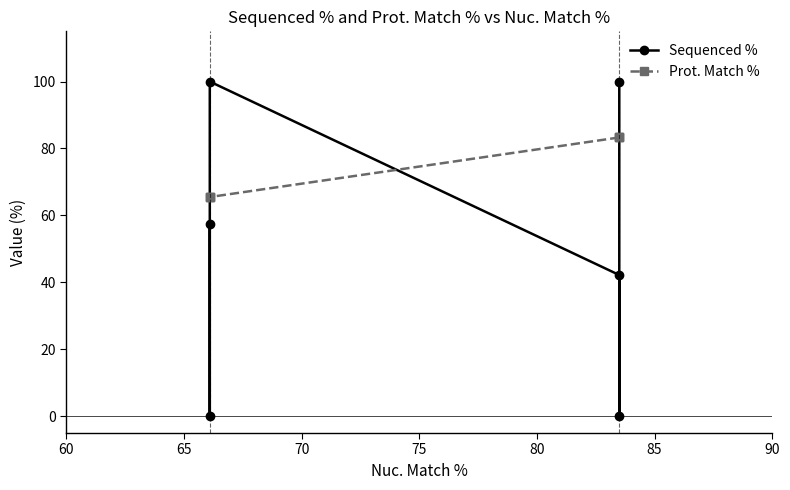

Reading left to right, extract all data points from this chart.

Sequenced %: 100.0	0.0	42.2	100.0	0.0	57.3
Prot. Match %: 83.3	83.3	83.3	65.5	65.5	65.5